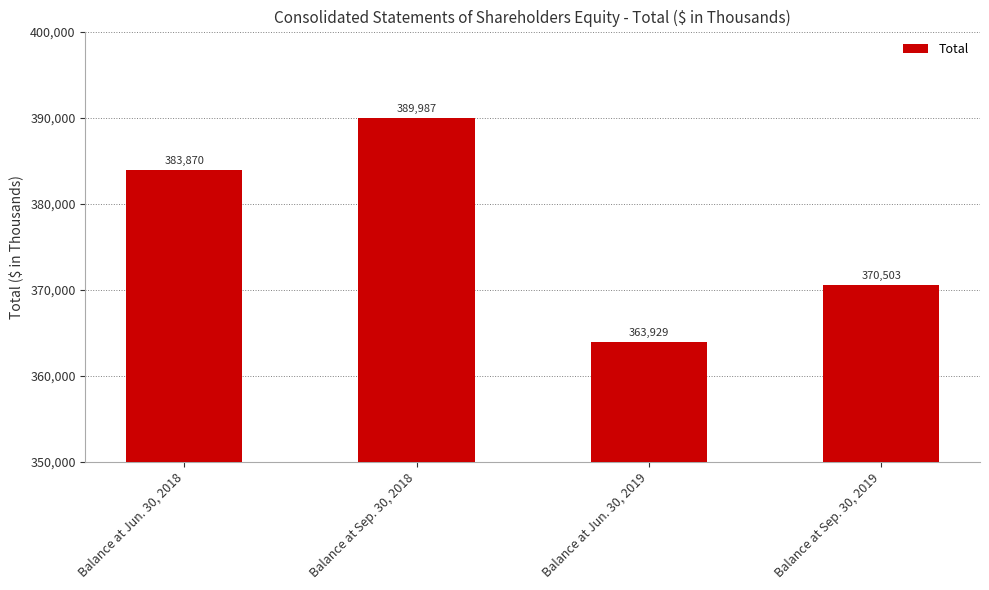

List the labels in order of value, largest first.

Balance at Sep. 30, 2018, Balance at Jun. 30, 2018, Balance at Sep. 30, 2019, Balance at Jun. 30, 2019